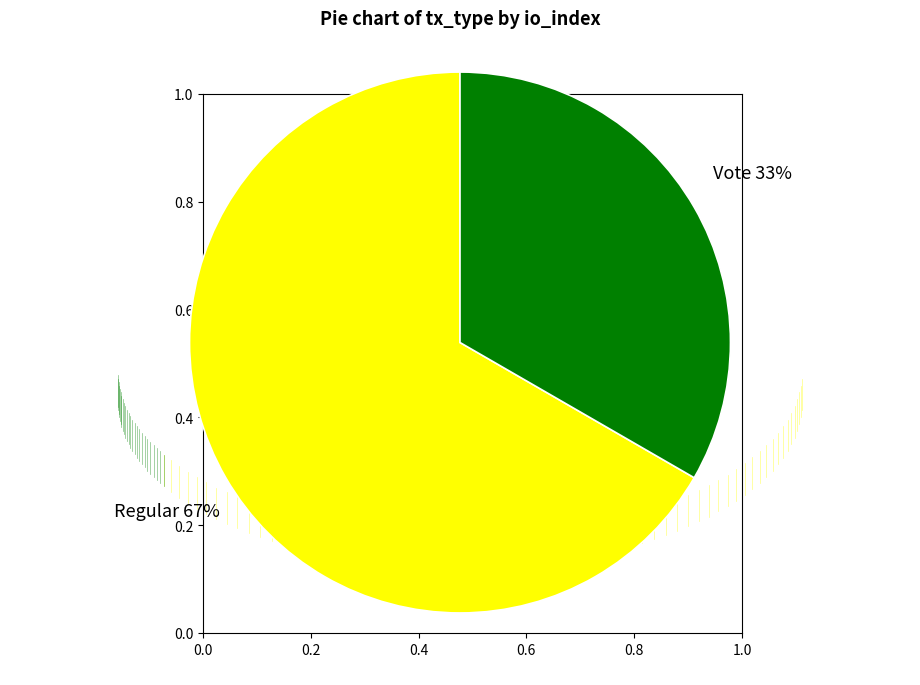

Which slice is the largest?

Regular